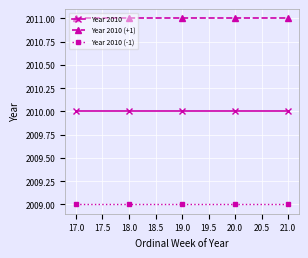

True or false: Year 2010 (-1) and Year 2010 (+1) intersect in this chart.

False